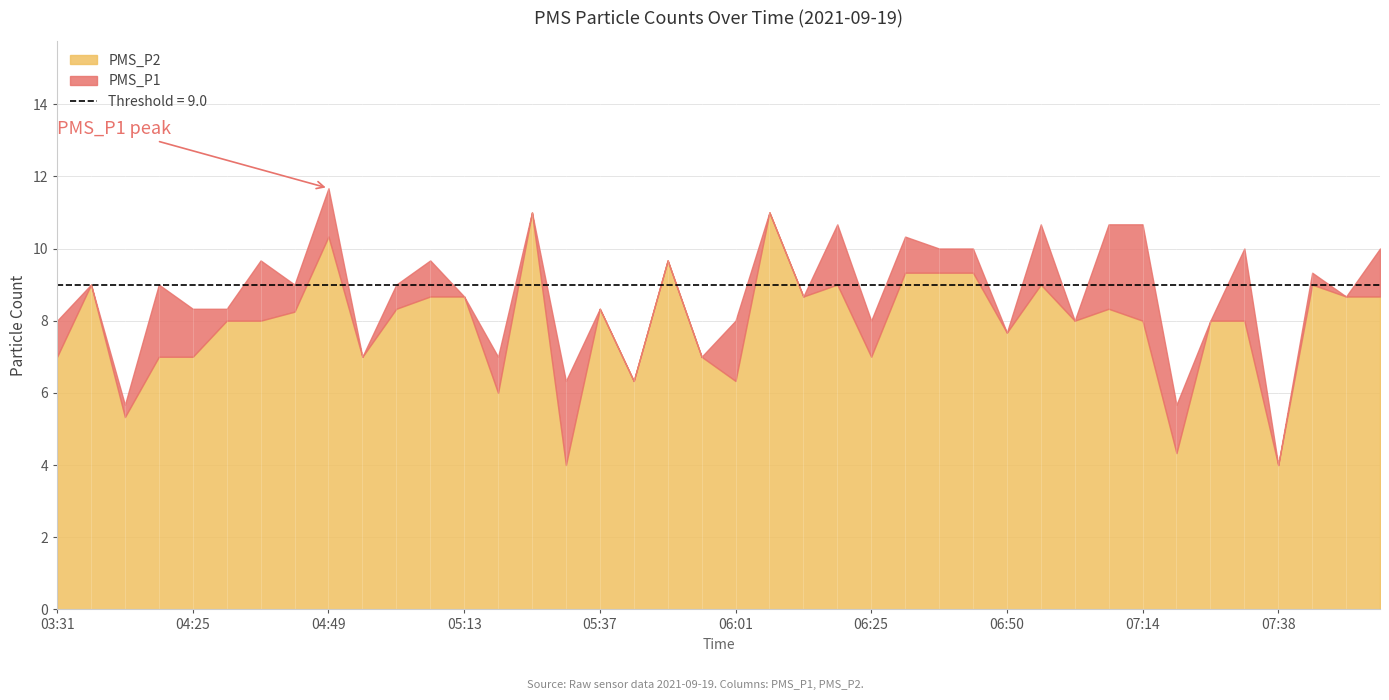

Reading left to right, extract all data points from this chart.

PMS_P1: 03:31=8.0	04:06=9.0	04:12=5.7	04:18=9.0	04:25=8.3	04:31=8.3	04:37=9.7	04:43=9.0	04:49=11.7	04:55=7.0	05:01=9.0	05:07=9.7	05:13=8.7	05:19=7.0	05:25=11.0	05:31=6.3	05:37=8.3	05:43=6.3	05:49=9.7	05:55=7.0	06:01=8.0	06:07=11.0	06:13=8.7	06:19=10.7	06:25=8.0	06:32=10.3	06:38=10.0	06:44=10.0	06:50=7.7	06:56=10.7	07:02=8.0	07:08=10.7	07:14=10.7	07:20=5.7	07:26=8.0	07:32=10.0	07:38=4.0	07:44=9.3	07:50=8.7	07:56=10.0
PMS_P2: 03:31=7.0	04:06=9.0	04:12=5.3	04:18=7.0	04:25=7.0	04:31=8.0	04:37=8.0	04:43=8.2	04:49=10.3	04:55=7.0	05:01=8.3	05:07=8.7	05:13=8.7	05:19=6.0	05:25=11.0	05:31=4.0	05:37=8.3	05:43=6.3	05:49=9.7	05:55=7.0	06:01=6.3	06:07=11.0	06:13=8.7	06:19=9.0	06:25=7.0	06:32=9.3	06:38=9.3	06:44=9.3	06:50=7.7	06:56=9.0	07:02=8.0	07:08=8.3	07:14=8.0	07:20=4.3	07:26=8.0	07:32=8.0	07:38=4.0	07:44=9.0	07:50=8.7	07:56=8.7